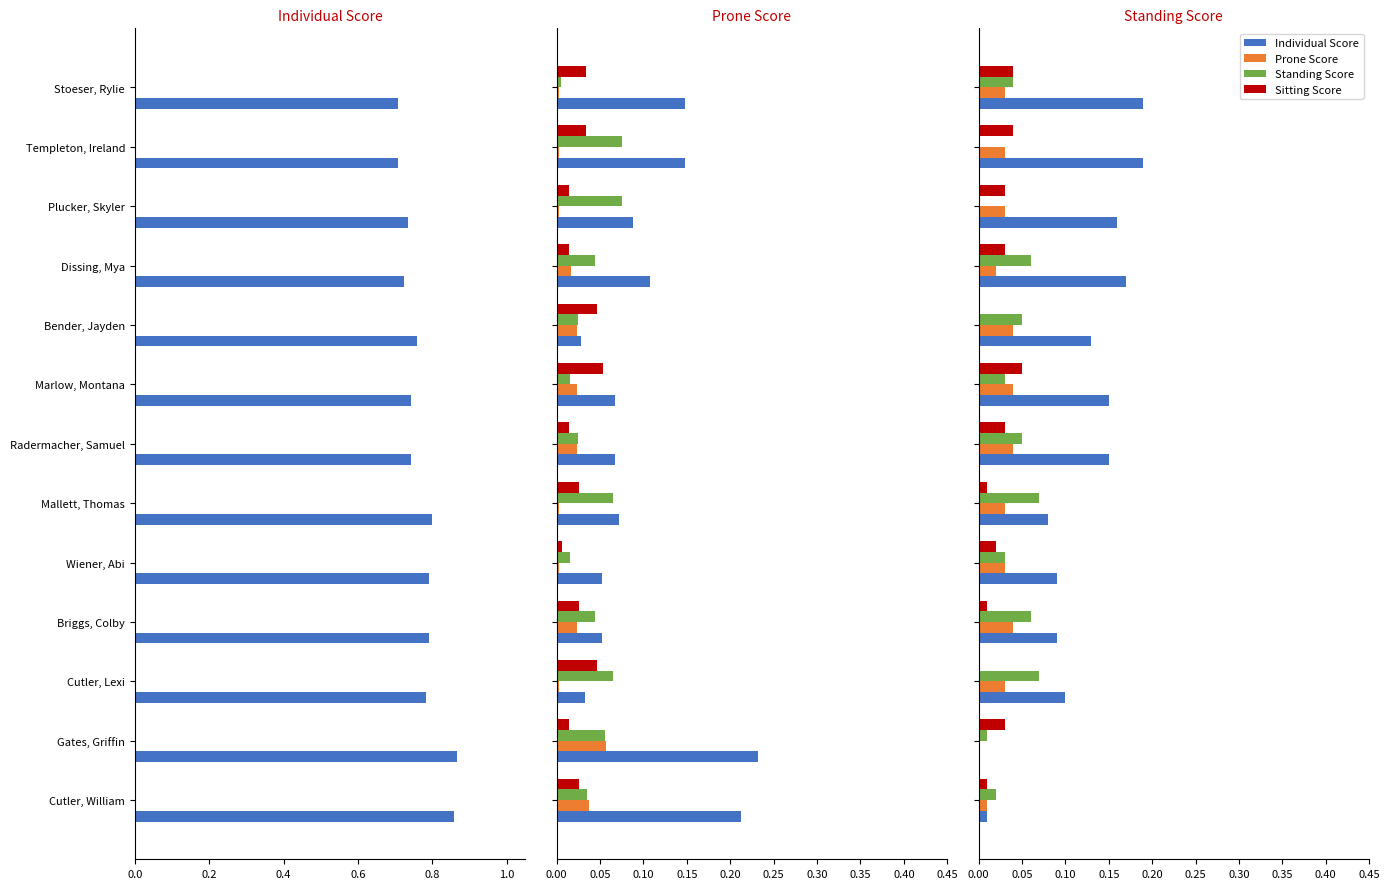

What are all the series names shown in the legend?

Individual Score, Prone Score, Standing Score, Sitting Score